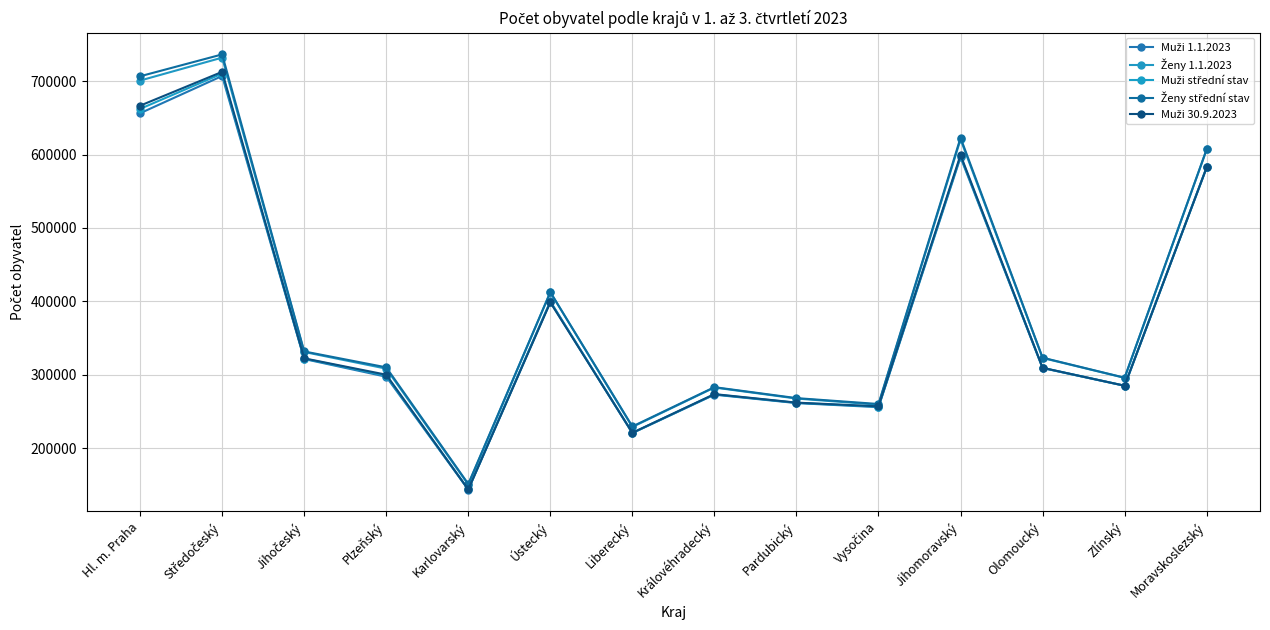

How many lines are shown in the chart?

5